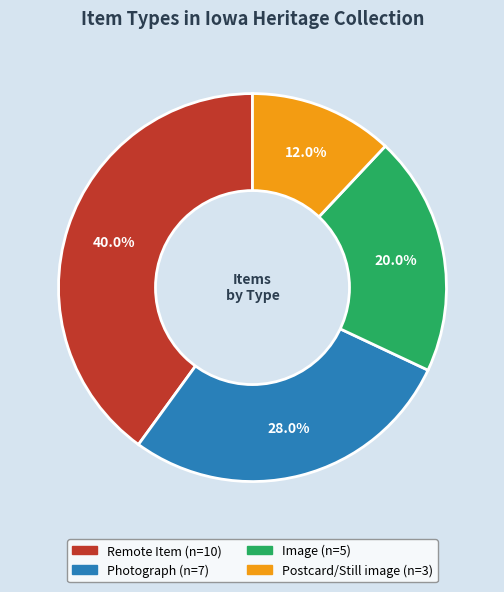

To the nearest percent, what is the average slice percentage?

25%